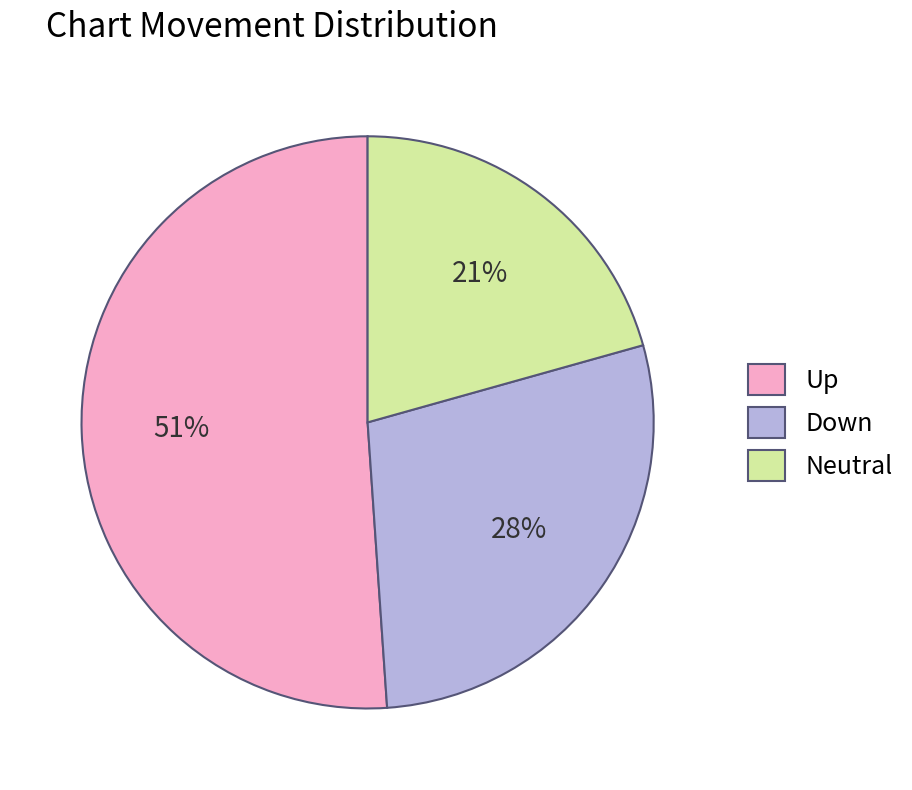

The Down slice represents 28% of the pie. True or false?

True